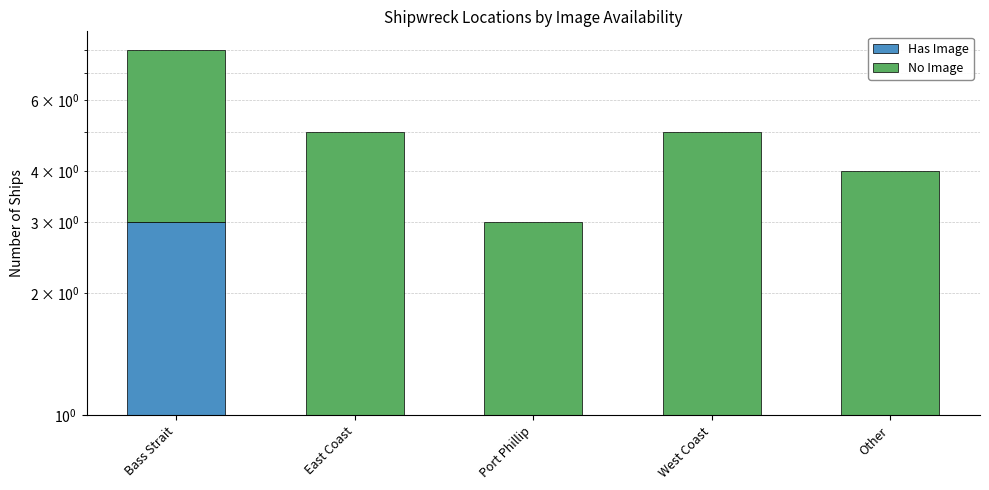

What is the spread (max minus min) of values at Other?

2